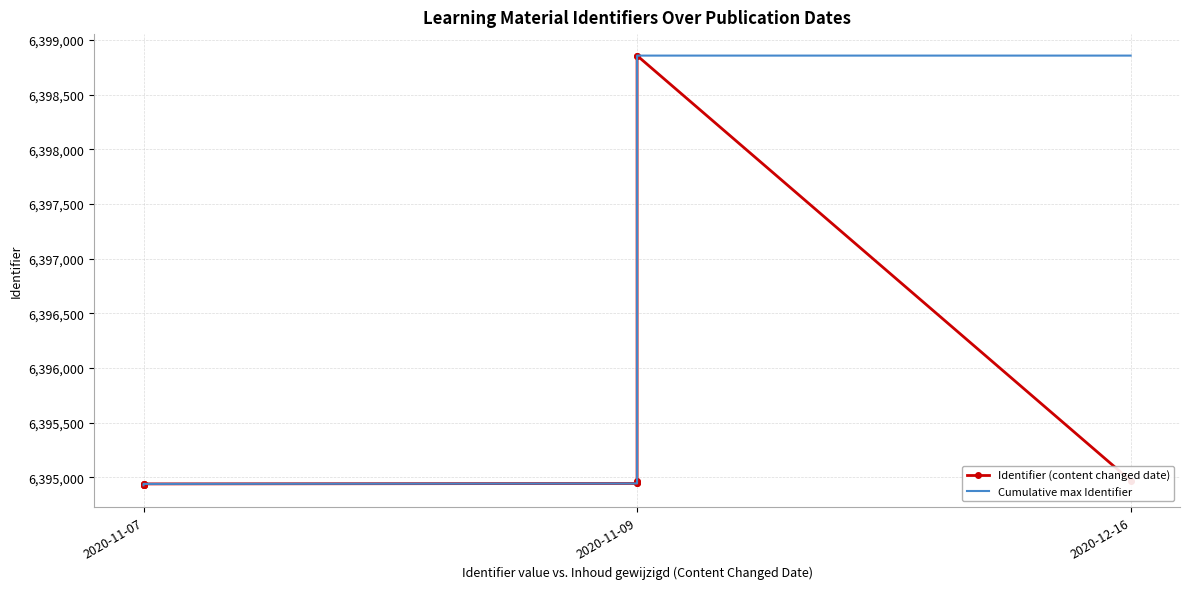

How many values in the Identifier (content changed date) series exceed 6394943?

6